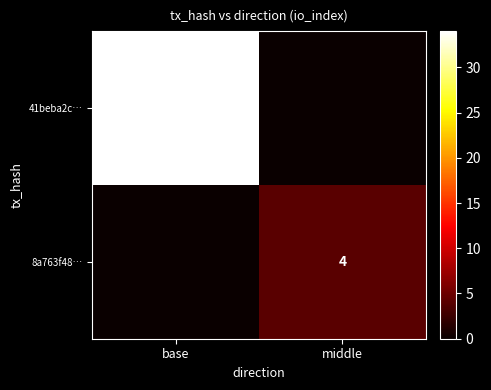

Is it true that 41beba2c… equals 34 at base?

True